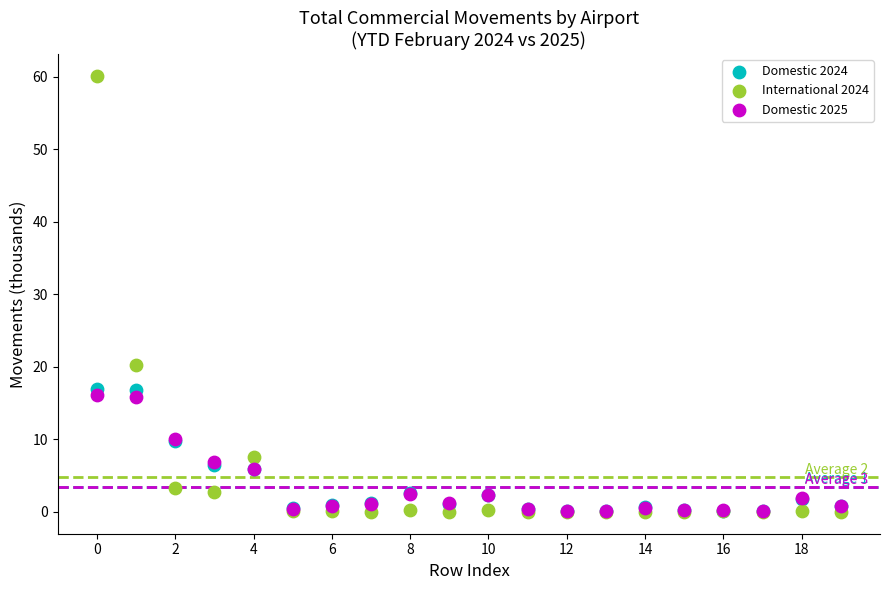

In the International 2024 series, what Y value is closest to 30?

20.2